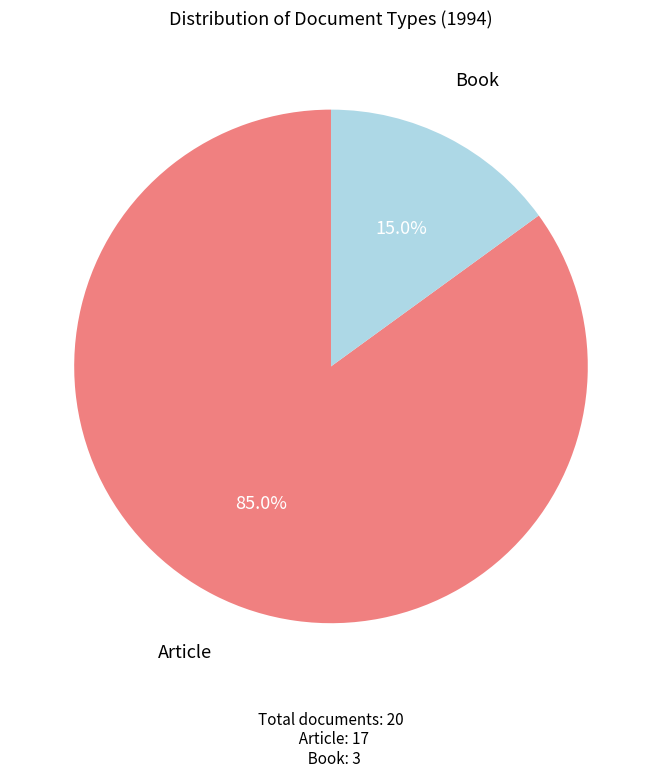

Does any single category account for the majority?

Yes